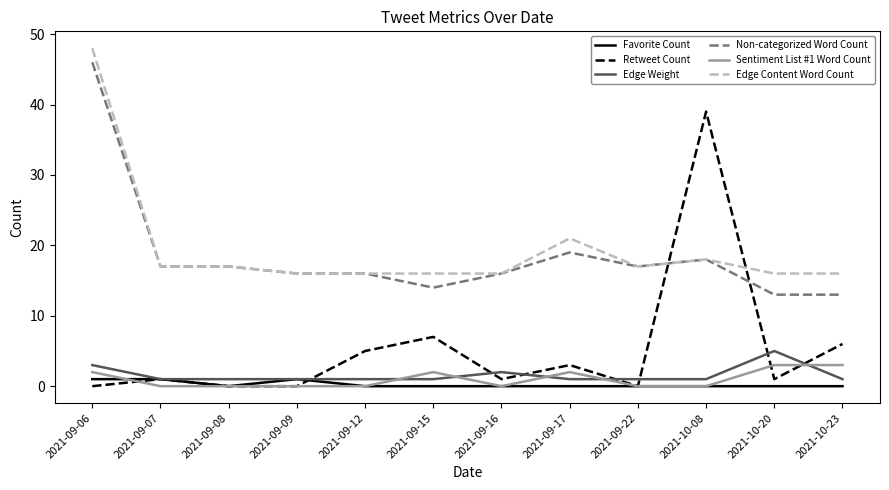

The value of Edge Content Word Count at 2021-10-08 is 18. True or false?

True